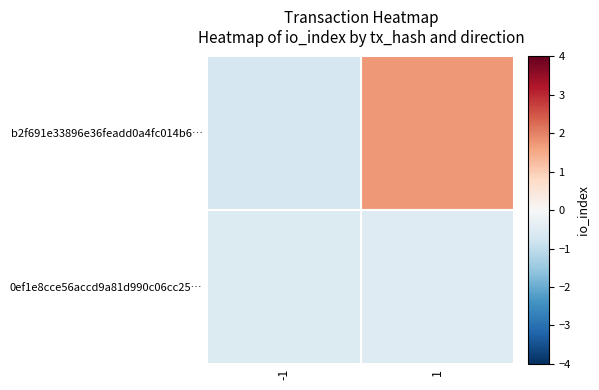

Which category has the lowest value across all series?

-1